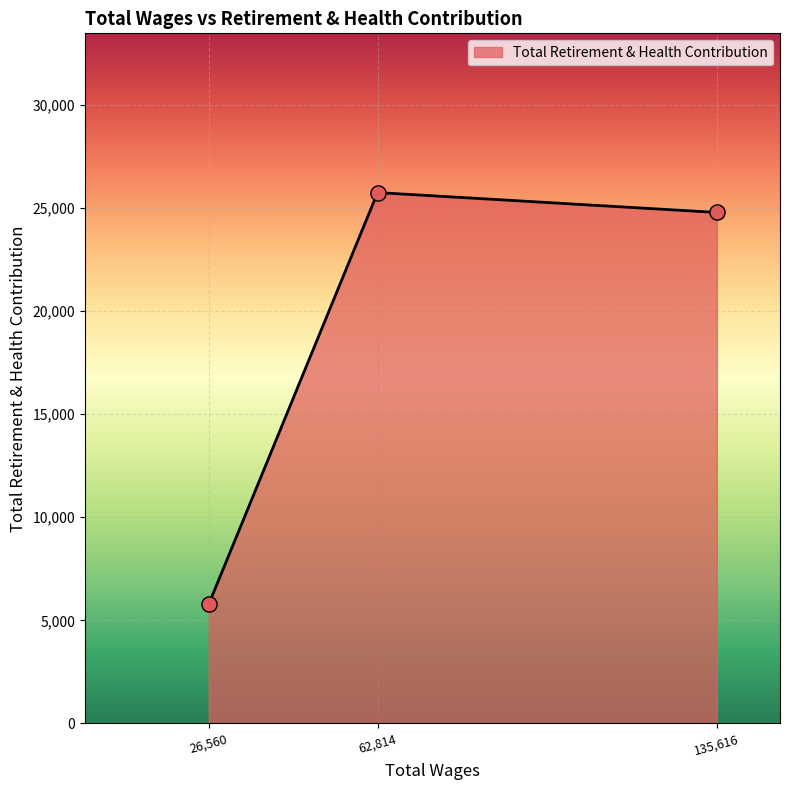

What is the change in value from 26,560 to 62,814?

+19979